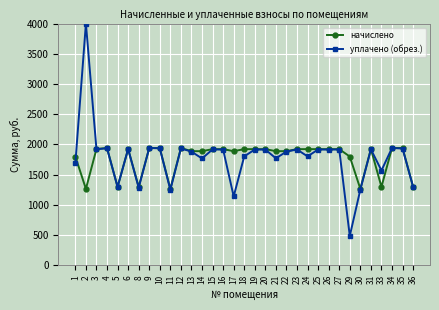

What are all the series names shown in the legend?

начислено, уплачено (обрез.)